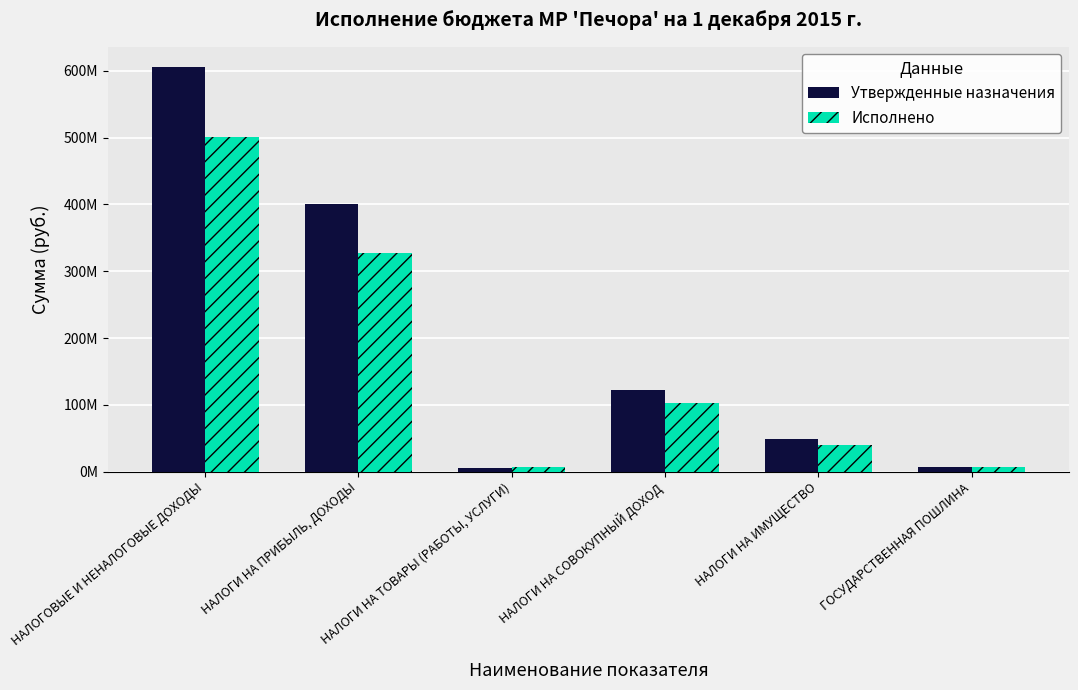

Which series has the widest spread of values?

Утвержденные назначения